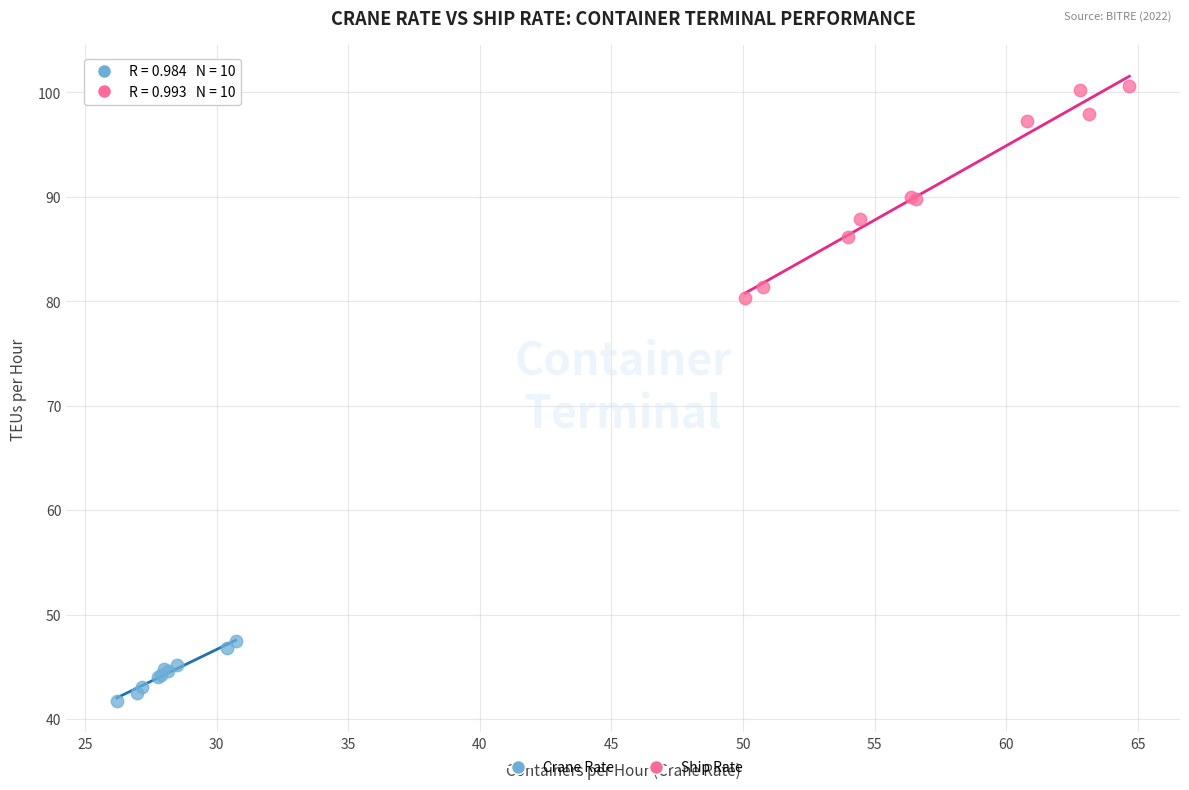

Which series contains the highest Y value?

Ship Rate